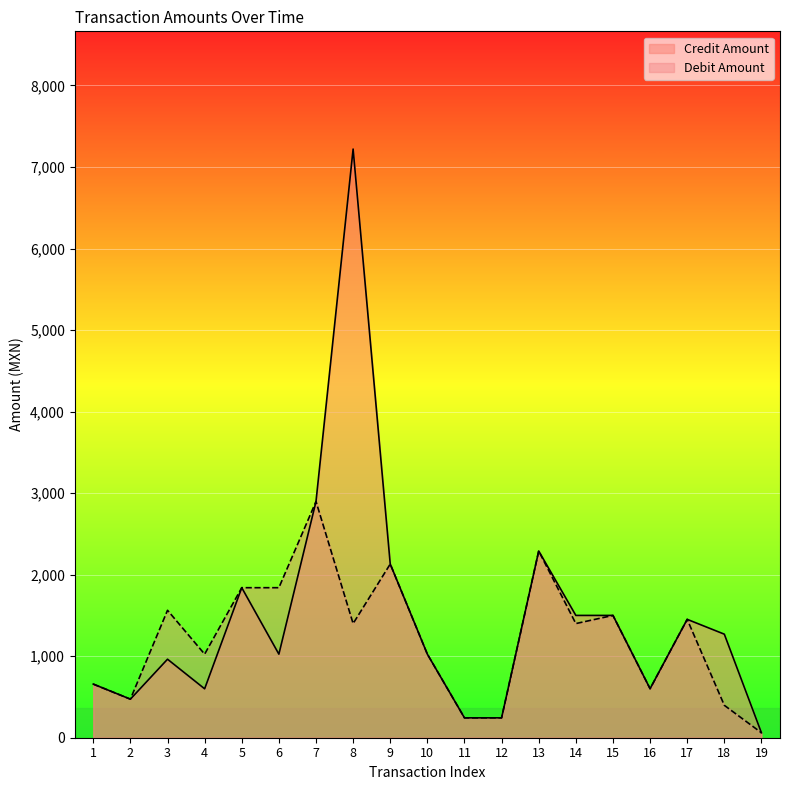

True or false: Debit Amount and Credit Amount cross at least once.

False